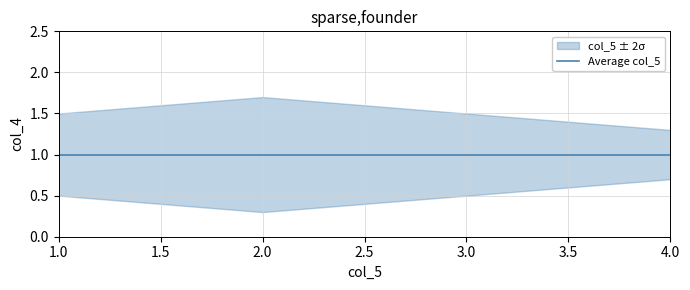

What is the sum of all values?

10